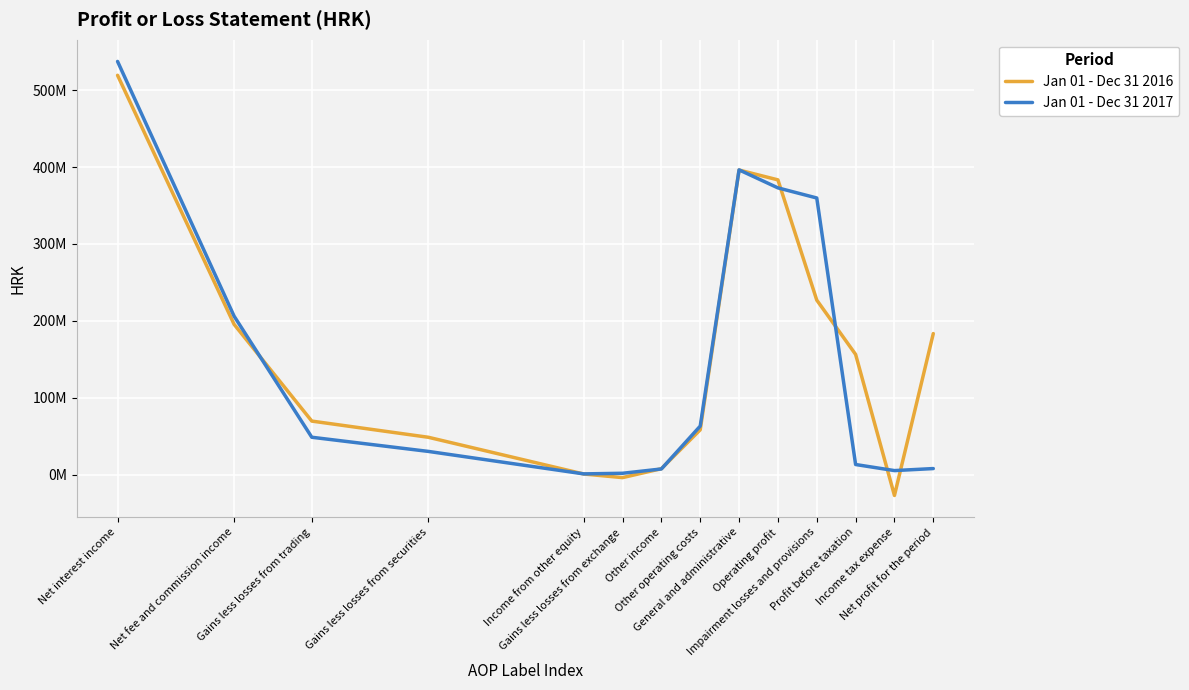

At how many categories does at least one series exceed 284954319?

4